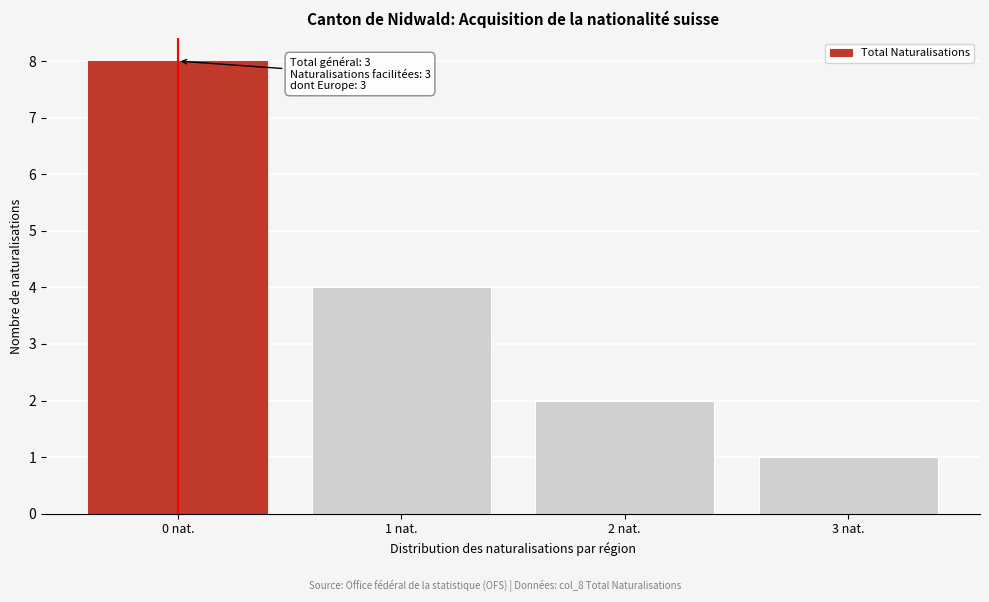

Reading right to left, list all the values displayed in this chart.

3 nat.=1	2 nat.=2	1 nat.=4	0 nat.=8